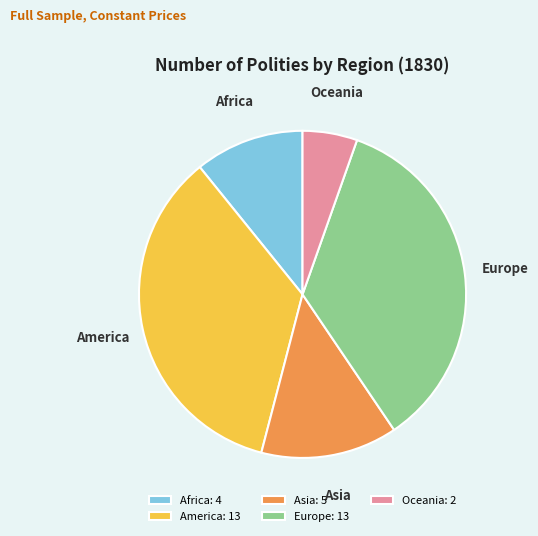

Is there any slice that represents more than half of the pie?

No